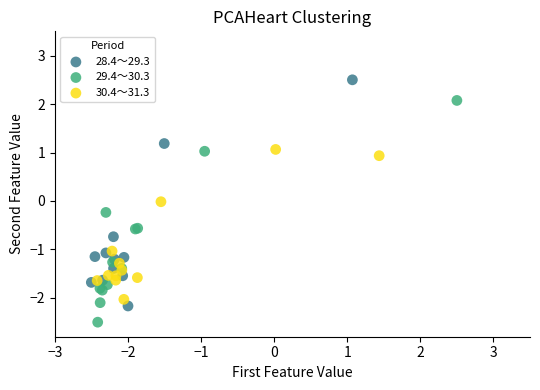

Which series has the largest Y range (max minus min)?

28.4～29.3